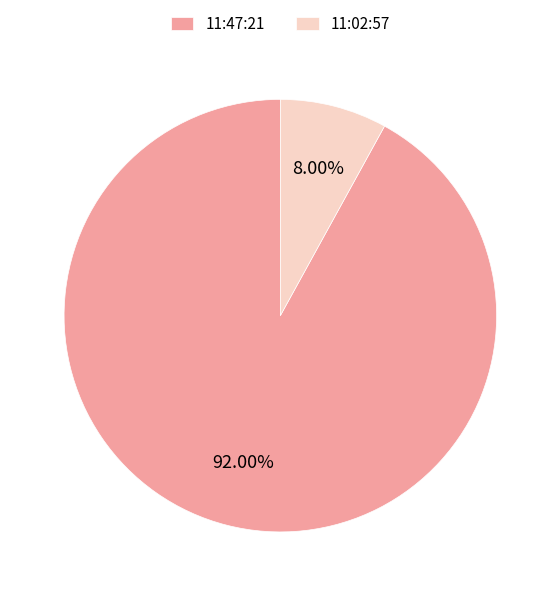

What is the largest slice in the pie chart?

11:47:21